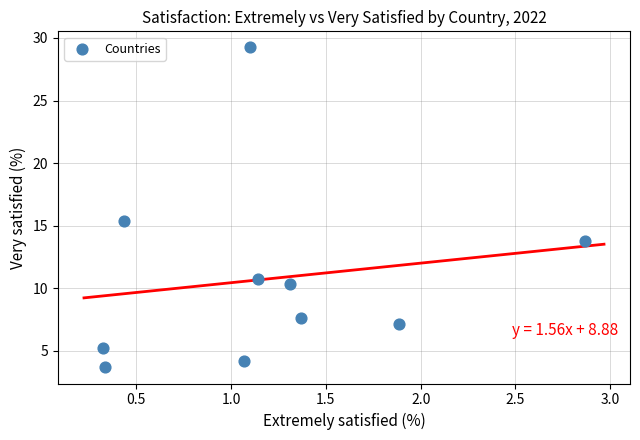

What Y value in the scatter plot is closest to 16?

15.4